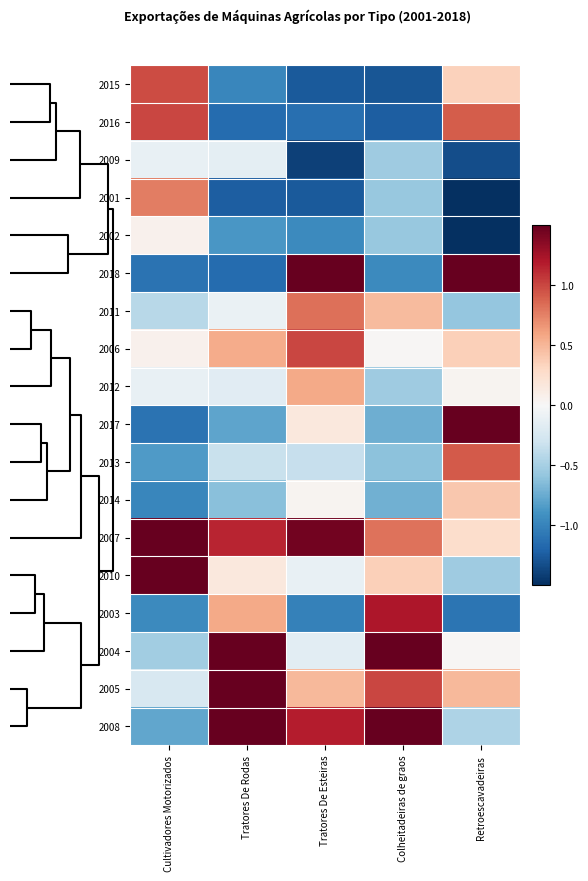

Reading left to right, transcribe all the data shown in this chart.

2015: Cultivadores Motorizados=1.0	Tratores De Rodas=-1.0	Tratores De Esteiras=-1.3	Colheitadeiras de graos=-1.3	Retroescavadeiras=0.3
2016: Cultivadores Motorizados=1.0	Tratores De Rodas=-1.2	Tratores De Esteiras=-1.1	Colheitadeiras de graos=-1.2	Retroescavadeiras=0.9
2009: Cultivadores Motorizados=-0.1	Tratores De Rodas=-0.1	Tratores De Esteiras=-1.4	Colheitadeiras de graos=-0.5	Retroescavadeiras=-1.3
2001: Cultivadores Motorizados=0.8	Tratores De Rodas=-1.2	Tratores De Esteiras=-1.3	Colheitadeiras de graos=-0.6	Retroescavadeiras=-1.5
2002: Cultivadores Motorizados=0.1	Tratores De Rodas=-0.9	Tratores De Esteiras=-1.0	Colheitadeiras de graos=-0.6	Retroescavadeiras=-1.8
2018: Cultivadores Motorizados=-1.1	Tratores De Rodas=-1.2	Tratores De Esteiras=1.9	Colheitadeiras de graos=-1.0	Retroescavadeiras=1.6
2011: Cultivadores Motorizados=-0.4	Tratores De Rodas=-0.1	Tratores De Esteiras=0.8	Colheitadeiras de graos=0.5	Retroescavadeiras=-0.6
2006: Cultivadores Motorizados=0.1	Tratores De Rodas=0.6	Tratores De Esteiras=1.0	Colheitadeiras de graos=0.0	Retroescavadeiras=0.4
2012: Cultivadores Motorizados=-0.1	Tratores De Rodas=-0.2	Tratores De Esteiras=0.6	Colheitadeiras de graos=-0.5	Retroescavadeiras=0.0
2017: Cultivadores Motorizados=-1.1	Tratores De Rodas=-0.8	Tratores De Esteiras=0.2	Colheitadeiras de graos=-0.7	Retroescavadeiras=2.0
2013: Cultivadores Motorizados=-0.9	Tratores De Rodas=-0.3	Tratores De Esteiras=-0.3	Colheitadeiras de graos=-0.6	Retroescavadeiras=0.9
2014: Cultivadores Motorizados=-1.0	Tratores De Rodas=-0.6	Tratores De Esteiras=0.0	Colheitadeiras de graos=-0.7	Retroescavadeiras=0.4
2007: Cultivadores Motorizados=2.2	Tratores De Rodas=1.1	Tratores De Esteiras=1.4	Colheitadeiras de graos=0.8	Retroescavadeiras=0.3
2010: Cultivadores Motorizados=2.1	Tratores De Rodas=0.2	Tratores De Esteiras=-0.1	Colheitadeiras de graos=0.4	Retroescavadeiras=-0.5
2003: Cultivadores Motorizados=-1.0	Tratores De Rodas=0.6	Tratores De Esteiras=-1.0	Colheitadeiras de graos=1.2	Retroescavadeiras=-1.1
2004: Cultivadores Motorizados=-0.5	Tratores De Rodas=1.7	Tratores De Esteiras=-0.2	Colheitadeiras de graos=2.3	Retroescavadeiras=0.0
2005: Cultivadores Motorizados=-0.2	Tratores De Rodas=1.8	Tratores De Esteiras=0.5	Colheitadeiras de graos=1.0	Retroescavadeiras=0.5
2008: Cultivadores Motorizados=-0.8	Tratores De Rodas=1.6	Tratores De Esteiras=1.2	Colheitadeiras de graos=1.5	Retroescavadeiras=-0.5